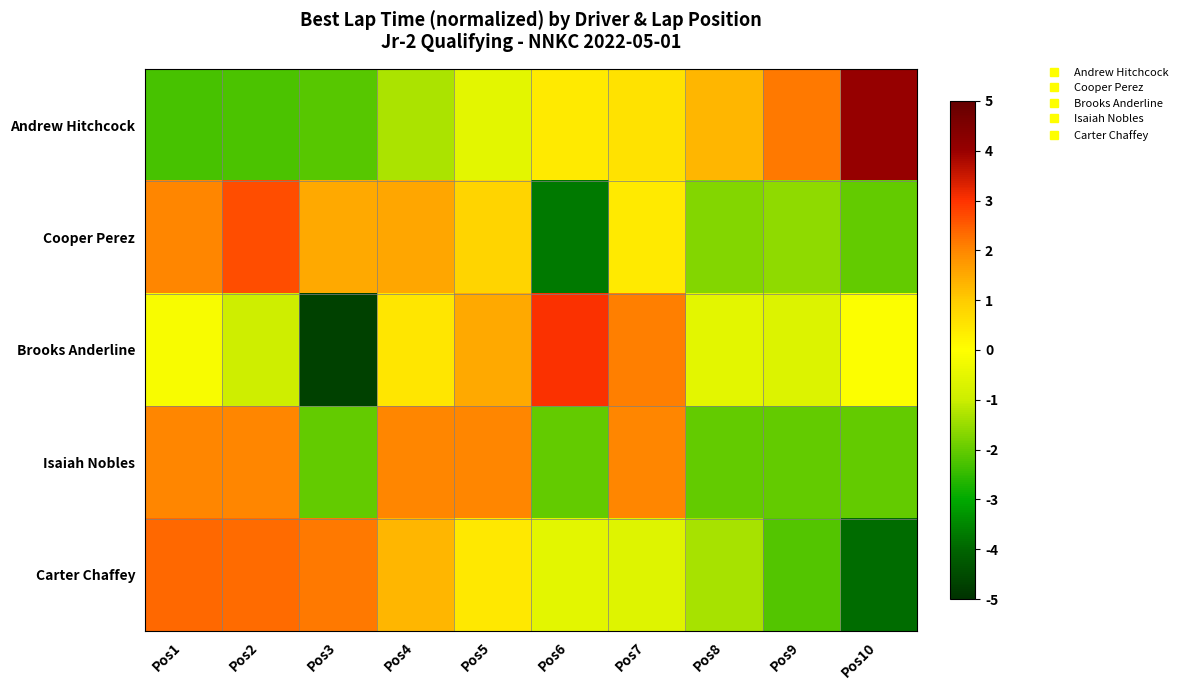

Reading left to right, extract all data points from this chart.

Andrew Hitchcock: Pos1=-2.3	Pos2=-2.3	Pos3=-2.1	Pos4=-1.3	Pos5=-0.5	Pos6=0.4	Pos7=0.6	Pos8=1.3	Pos9=2.2	Pos10=4.1
Cooper Perez: Pos1=2.0	Pos2=2.7	Pos3=1.5	Pos4=1.6	Pos5=0.8	Pos6=-3.7	Pos7=0.4	Pos8=-1.7	Pos9=-1.6	Pos10=-2.0
Brooks Anderline: Pos1=-0.1	Pos2=-1.0	Pos3=-4.7	Pos4=0.5	Pos5=1.5	Pos6=3.0	Pos7=2.1	Pos8=-0.5	Pos9=-0.7	Pos10=-0.1
Isaiah Nobles: Pos1=2.0	Pos2=2.0	Pos3=-2.0	Pos4=2.0	Pos5=2.0	Pos6=-2.0	Pos7=2.0	Pos8=-2.0	Pos9=-2.0	Pos10=-2.0
Carter Chaffey: Pos1=2.3	Pos2=2.3	Pos3=2.2	Pos4=1.3	Pos5=0.5	Pos6=-0.5	Pos7=-0.6	Pos8=-1.4	Pos9=-2.2	Pos10=-3.9